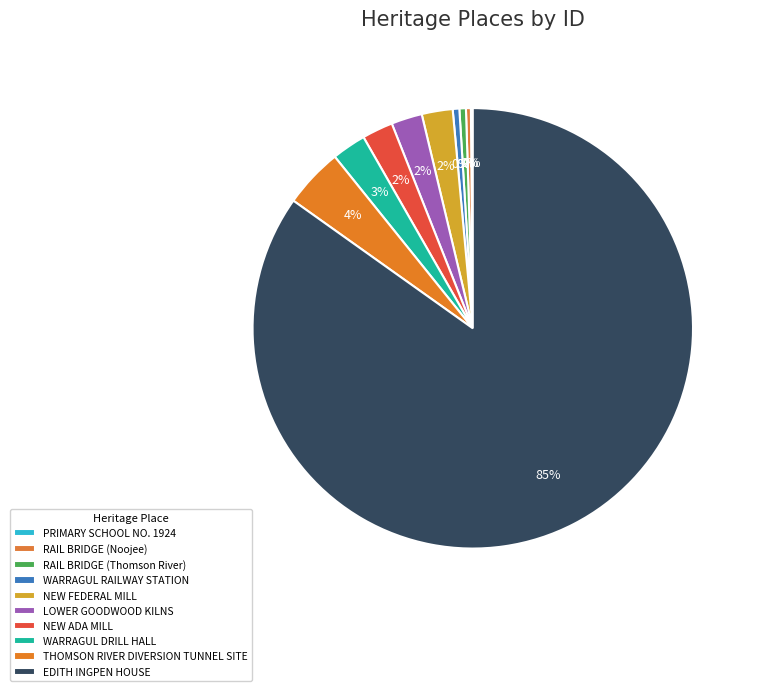

Count the number of slices in the pie.

10